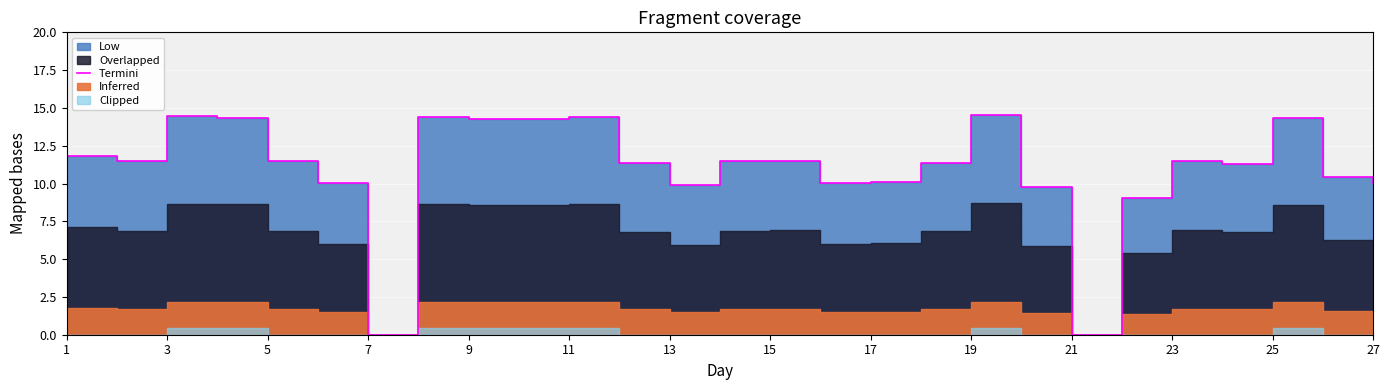

What is the change in value from 1 to 19?

+2.4